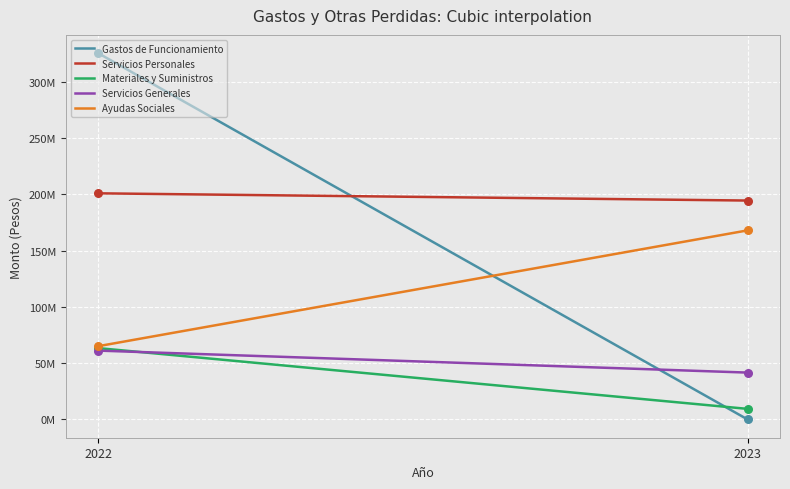

What are all the series names shown in the legend?

Gastos de Funcionamiento, Servicios Personales, Materiales y Suministros, Servicios Generales, Ayudas Sociales